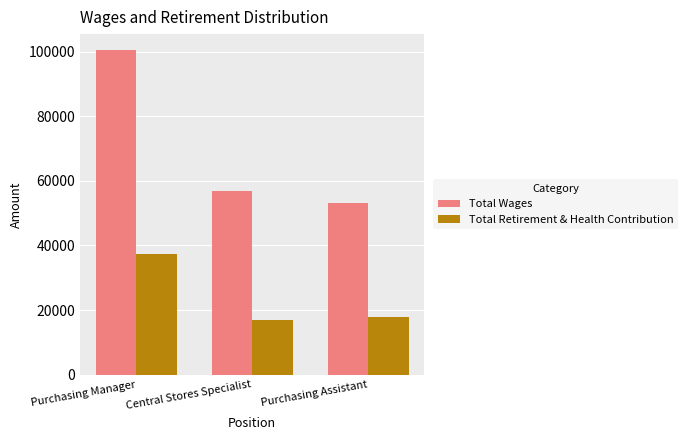

Reading right to left, extract all data points from this chart.

Total Wages: 53001	56726	100382
Total Retirement & Health Contribution: 17861	16840	37406